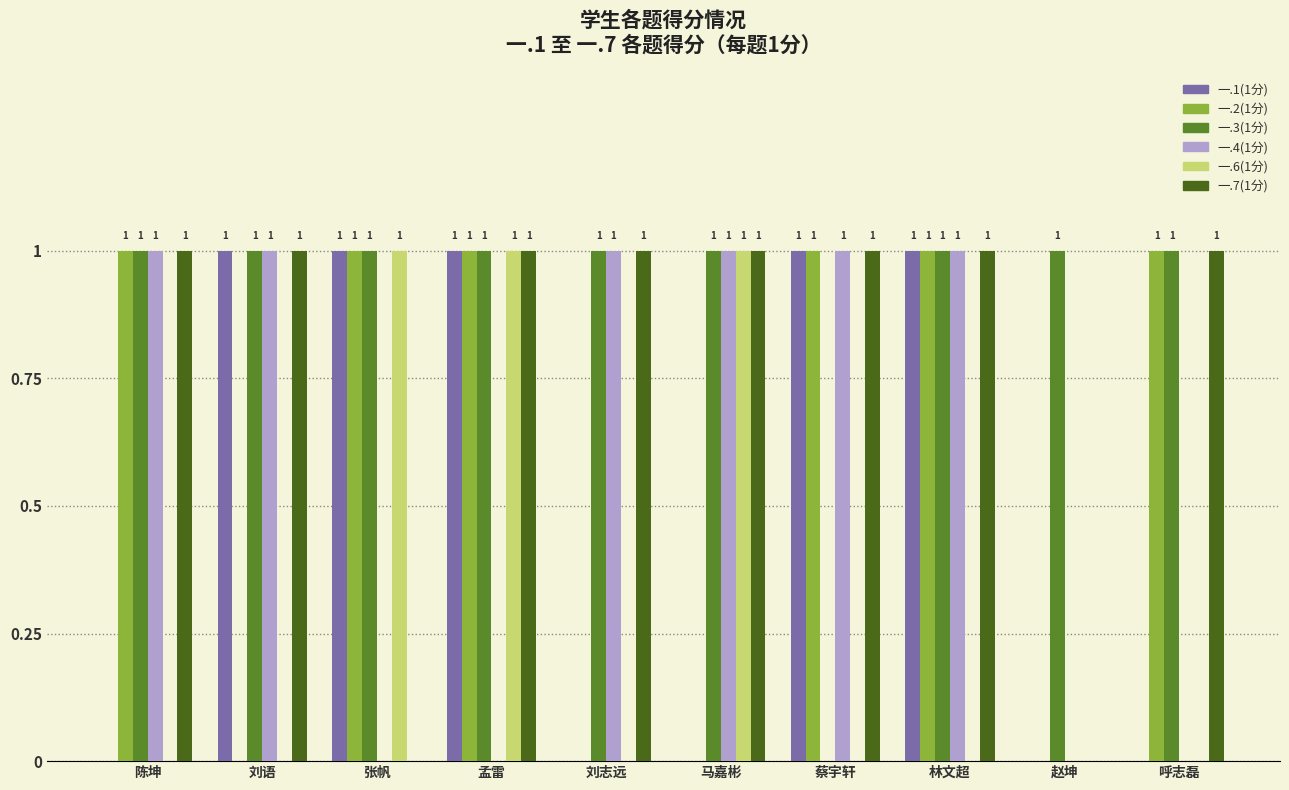

Which series changed the most between 刘语 and 林文超?

一.2(1分)